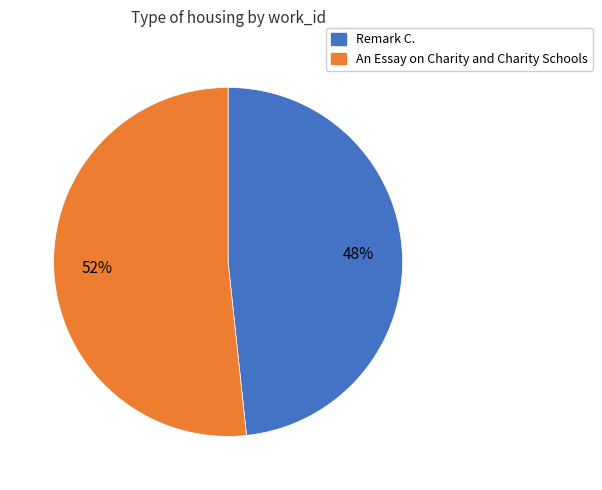

How many slices are in this pie chart?

2